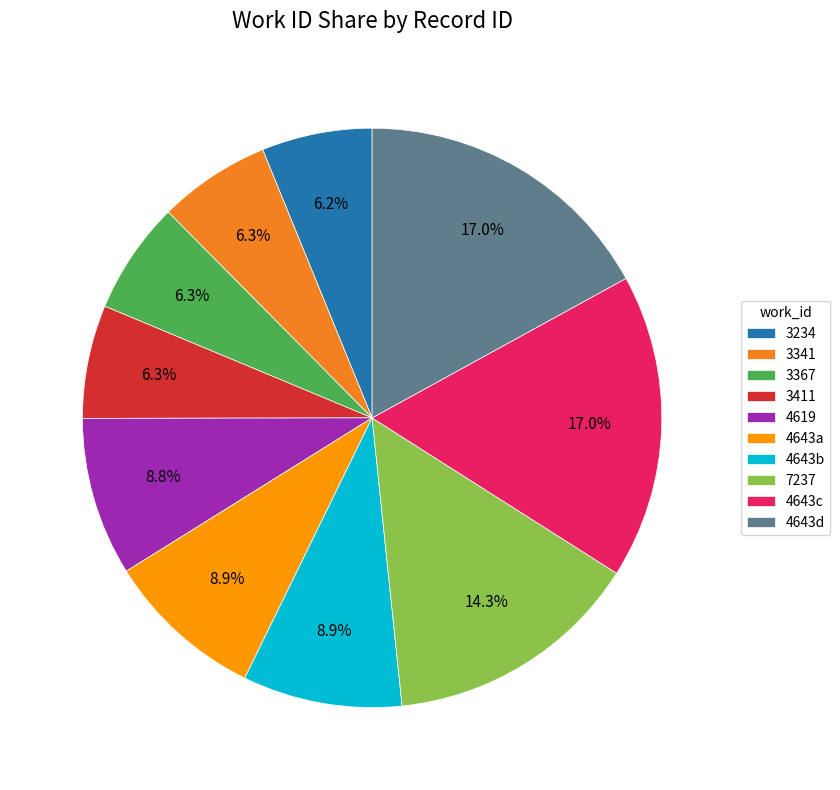

What portion of the pie excludes 4643a?

91.1%